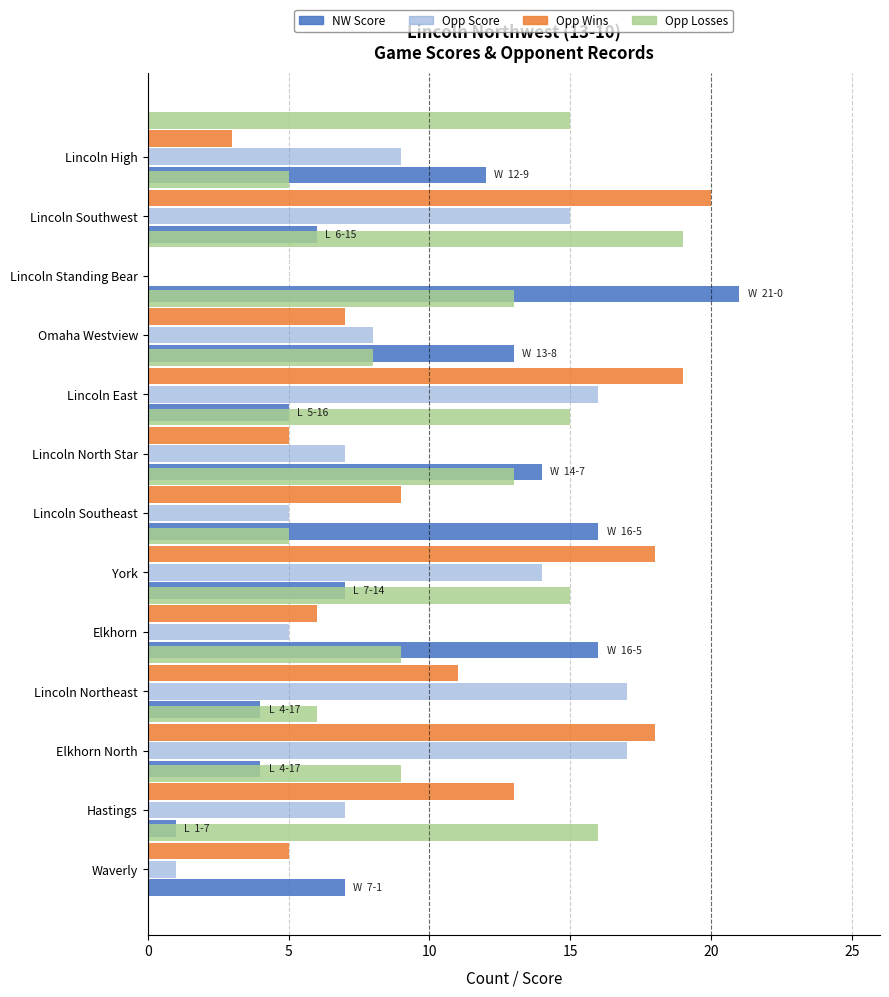

What are all the series names shown in the legend?

NW Score, Opp Score, Opp Wins, Opp Losses